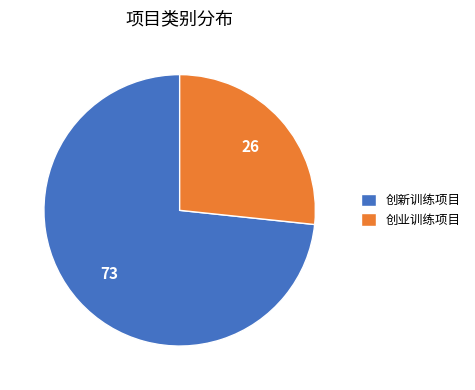

Which has a higher value, 创业训练项目 or 创新训练项目?

创新训练项目